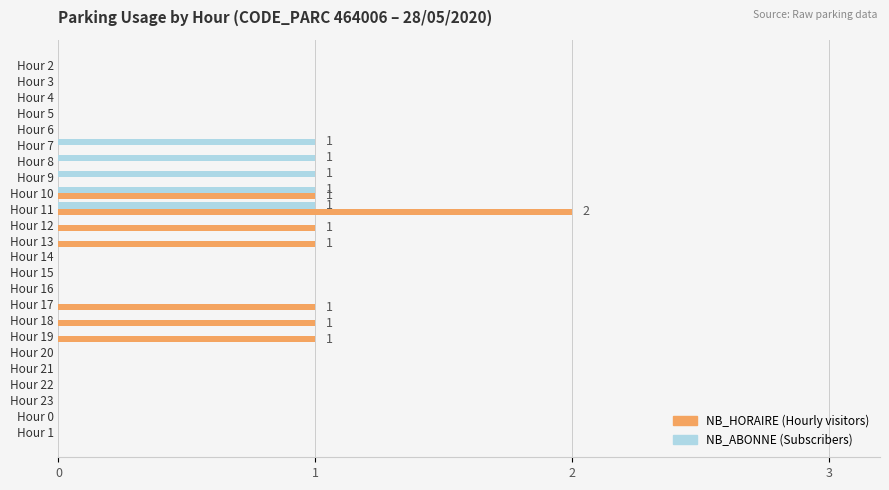

Which label corresponds to the largest value in the chart?

Hour 11